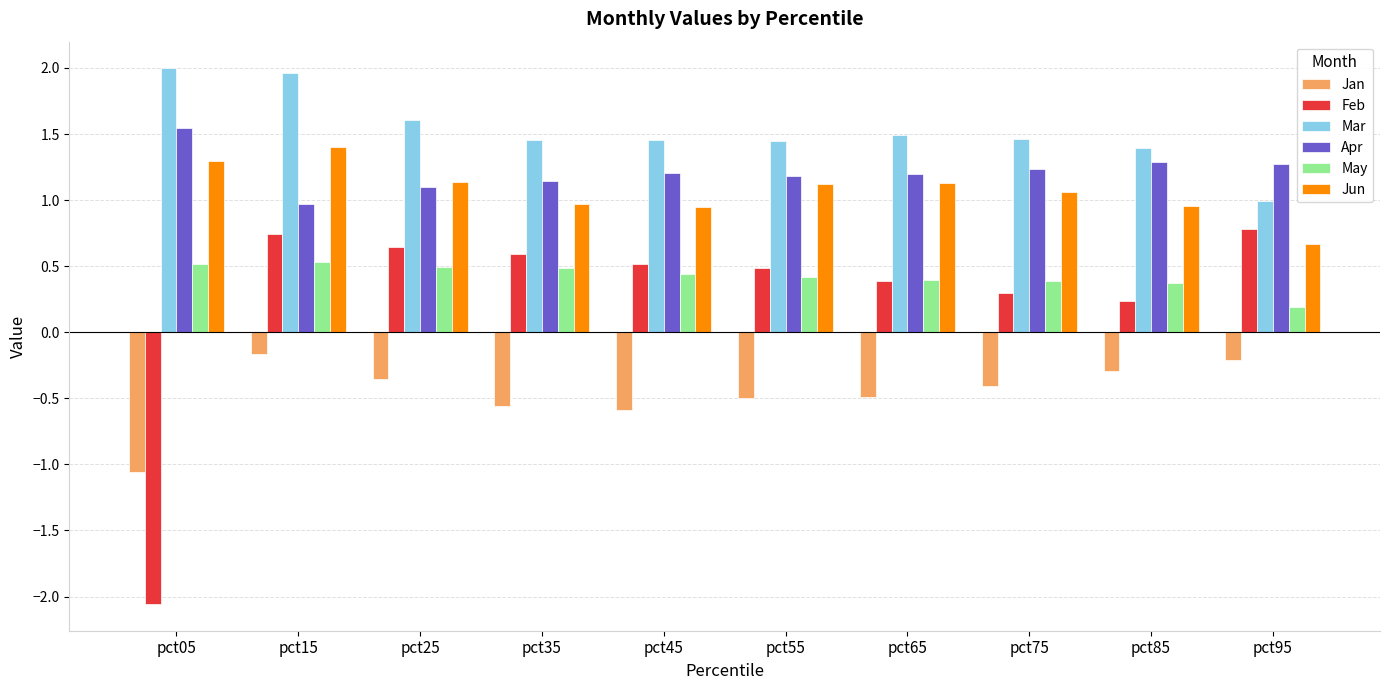

At which category is the sum across all series the highest?

pct15